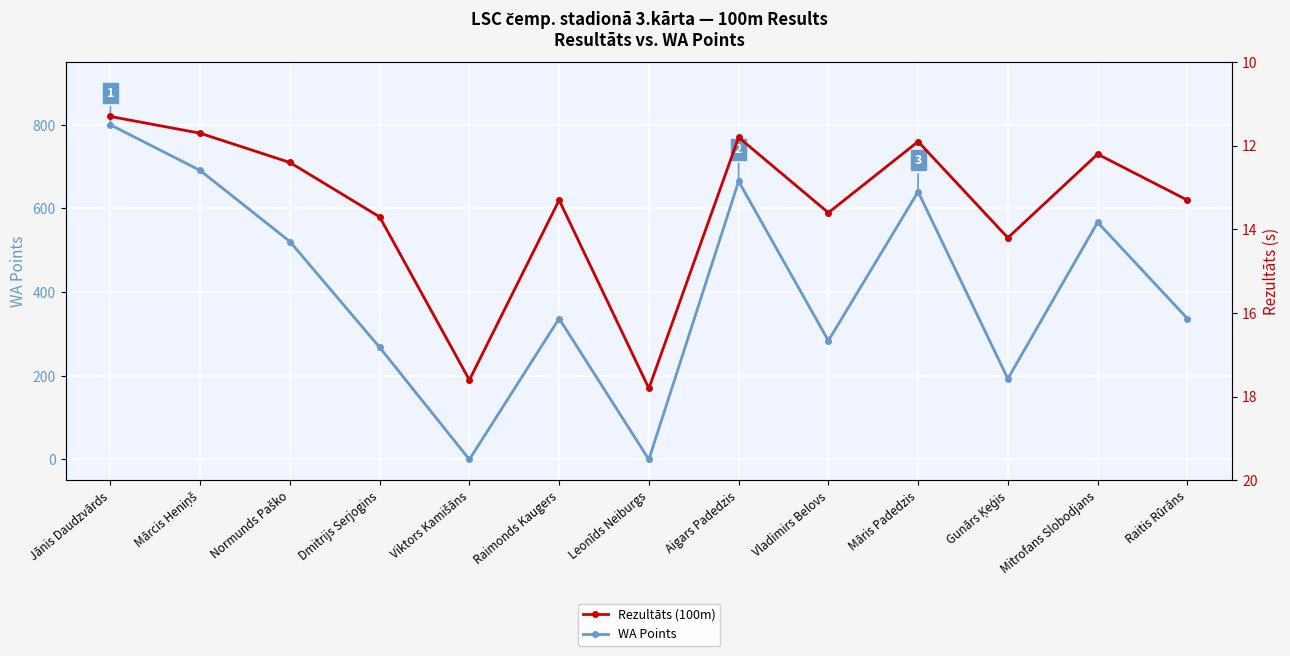

Reading left to right, extract all data points from this chart.

WA Points: Jānis Daudzvārds=800.0	Mārcis Heniņš=691.0	Normunds Paško=521.0	Dmitrijs Serjogins=268.0	Viktors Kamišāns=0.0	Raimonds Kaugers=337.0	Leonīds Neiburgs=0.0	Aigars Padedzis=665.0	Vladimirs Belovs=284.0	Māris Padedzis=640.0	Gunārs Ķeģis=193.0	Mitrofans Slobodjans=567.0	Raitis Rūrāns=337.0
Rezultāts (100m): Jānis Daudzvārds=11.3	Mārcis Heniņš=11.7	Normunds Paško=12.4	Dmitrijs Serjogins=13.7	Viktors Kamišāns=17.6	Raimonds Kaugers=13.3	Leonīds Neiburgs=17.8	Aigars Padedzis=11.8	Vladimirs Belovs=13.6	Māris Padedzis=11.9	Gunārs Ķeģis=14.2	Mitrofans Slobodjans=12.2	Raitis Rūrāns=13.3